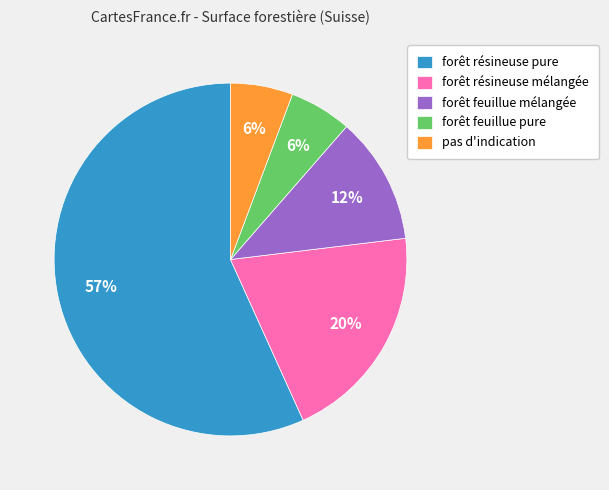

What percentage is the forêt feuillue pure slice, to the nearest percent?

6%